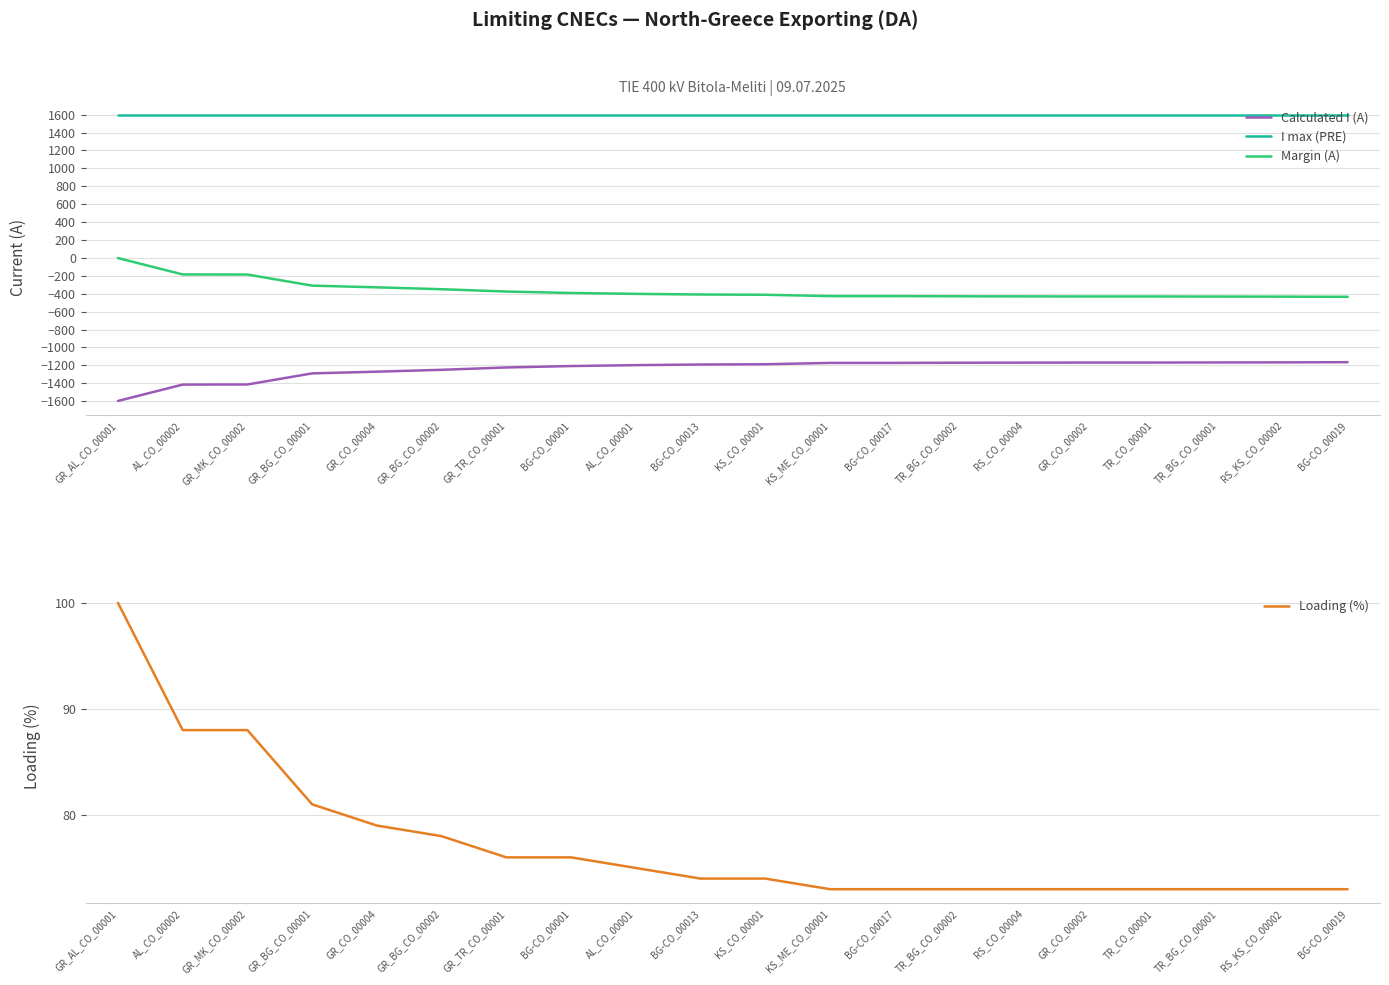

Which series changed the most between AL_CO_00001 and BG-CO_00017?

Calculated I (A)